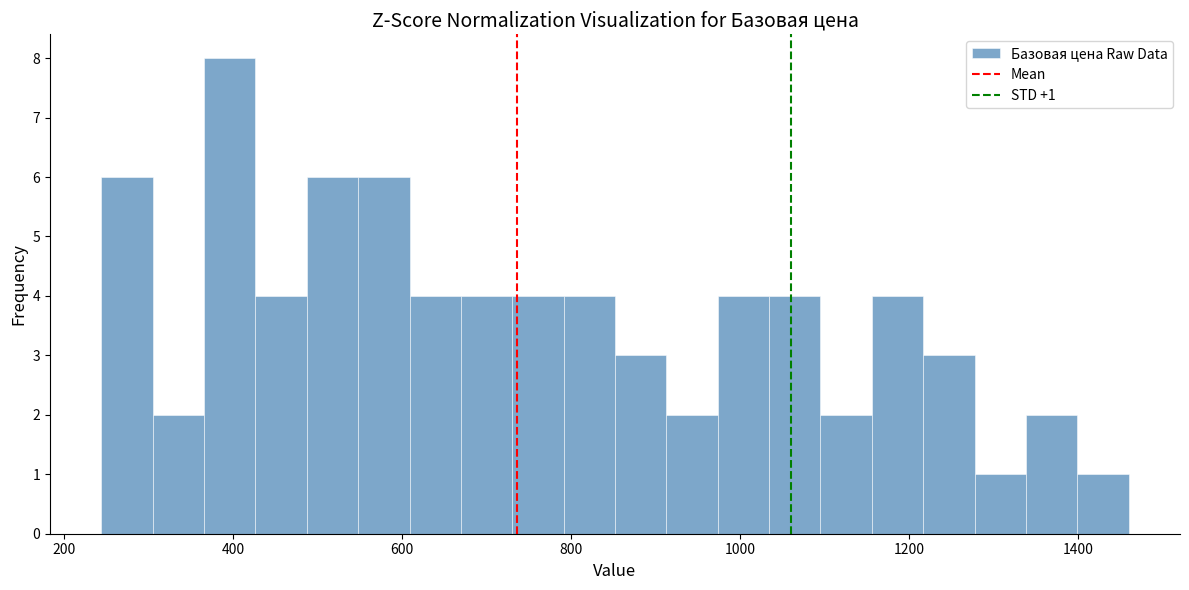

Read against the x-axis, roughly where is the centre of the tallest bar?

400